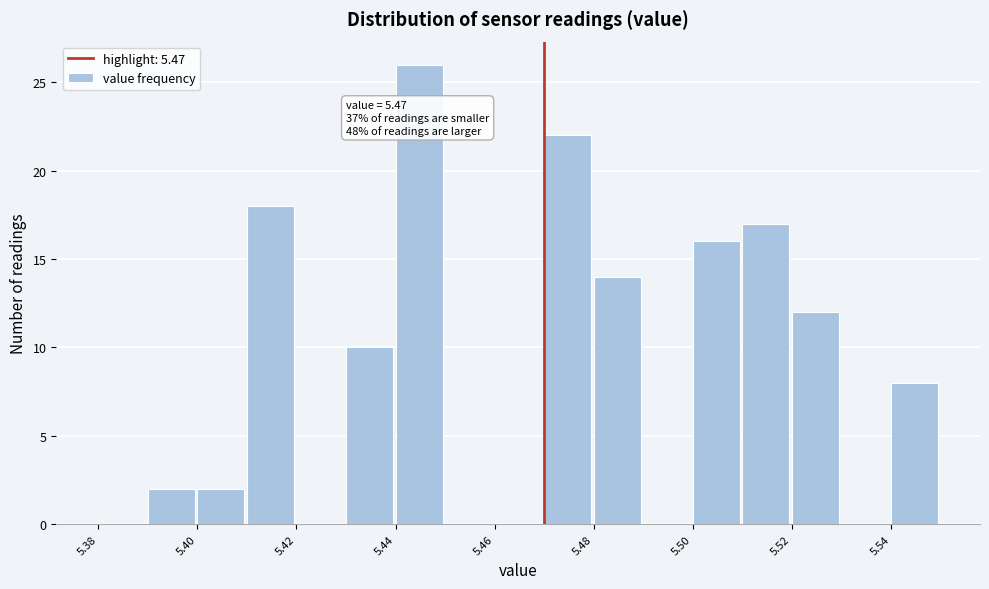

Over which range of the x-axis is the bar tallest?

5.44 to 5.45